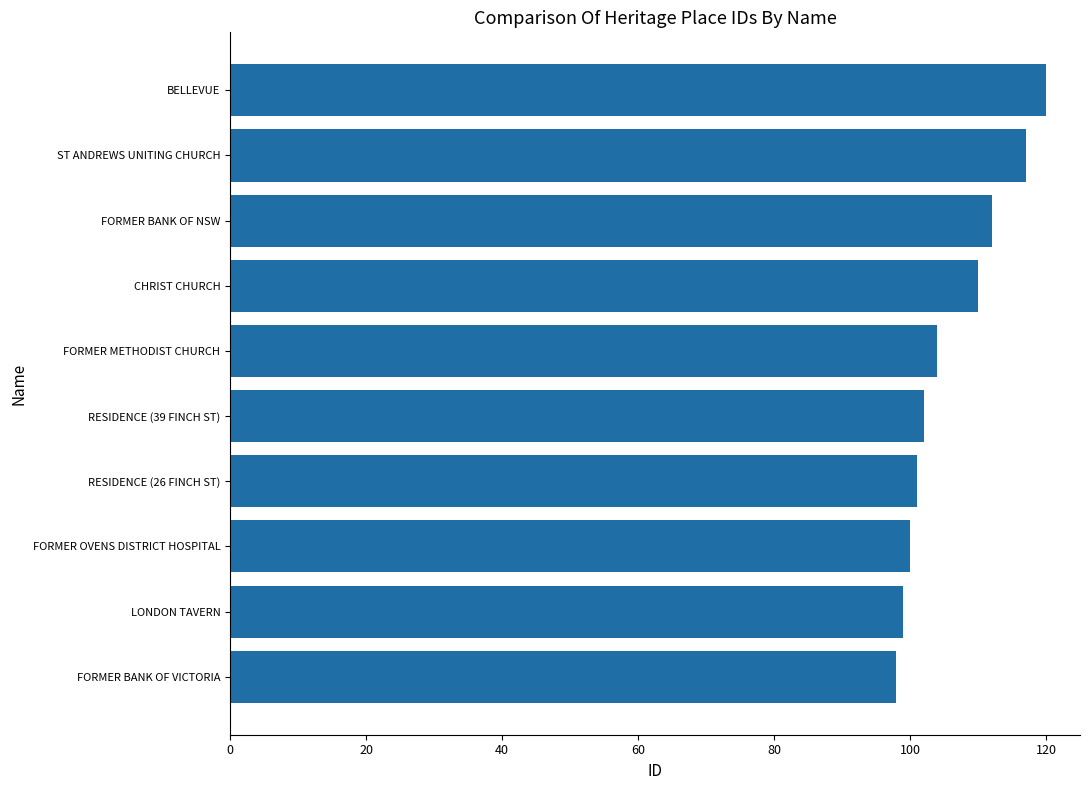

How many series are shown in this chart?

1